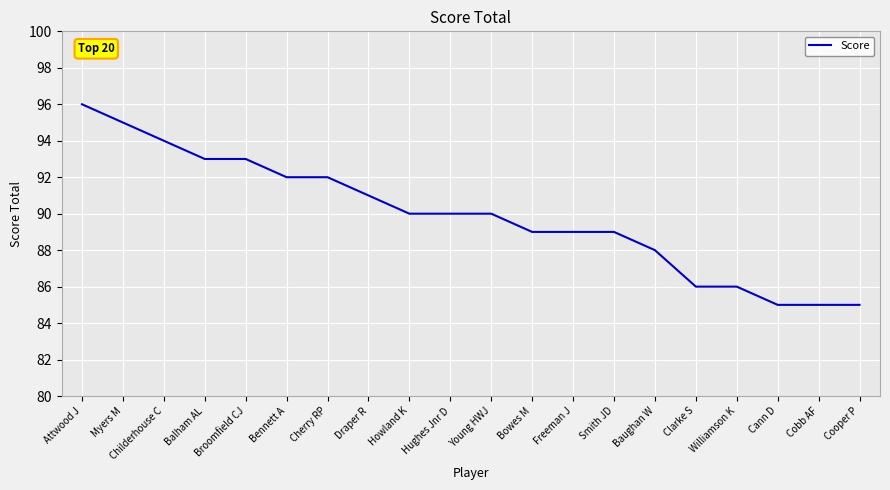

What is the ratio of the value at Childerhouse C to the value at Bowes M?

1.1